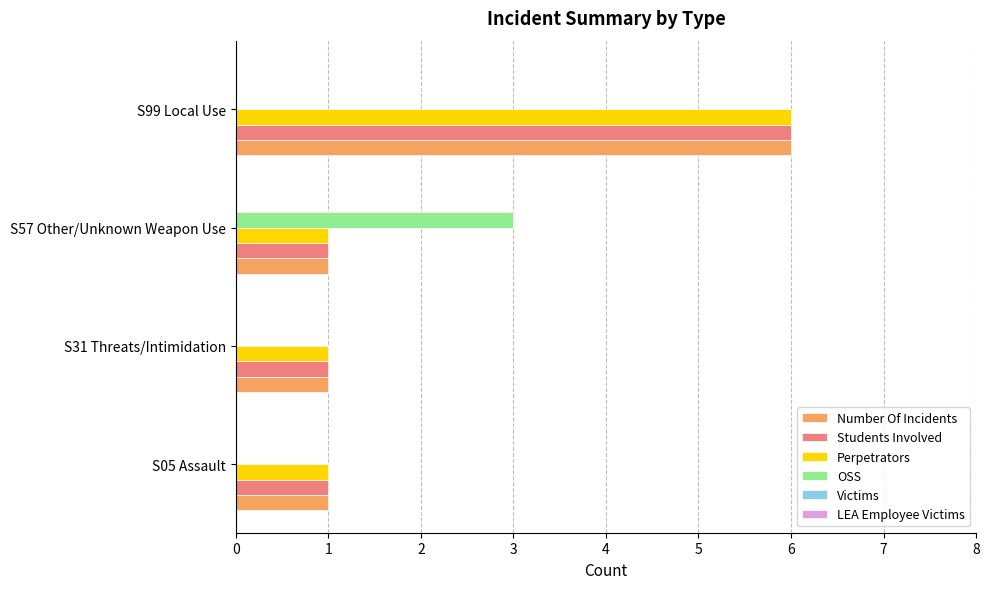

What is the sum of all Number Of Incidents values?

9